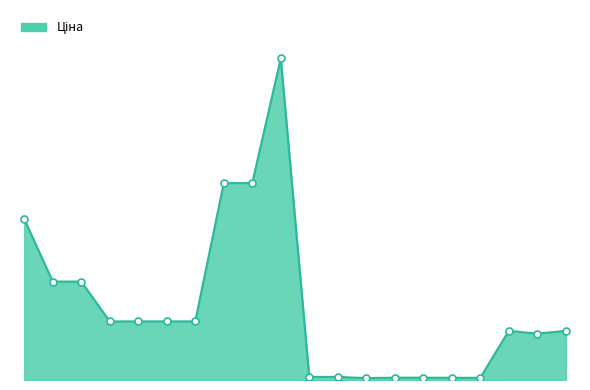

How many values exceed 11188?

10